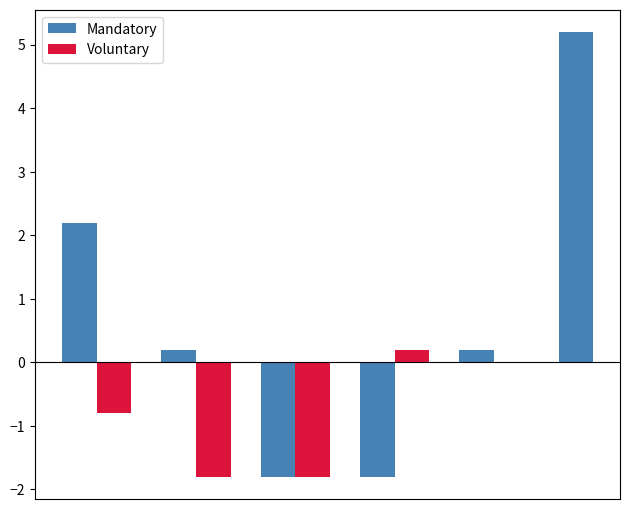

What is the difference between the maximum and minimum values in the Mandatory series?

7.0